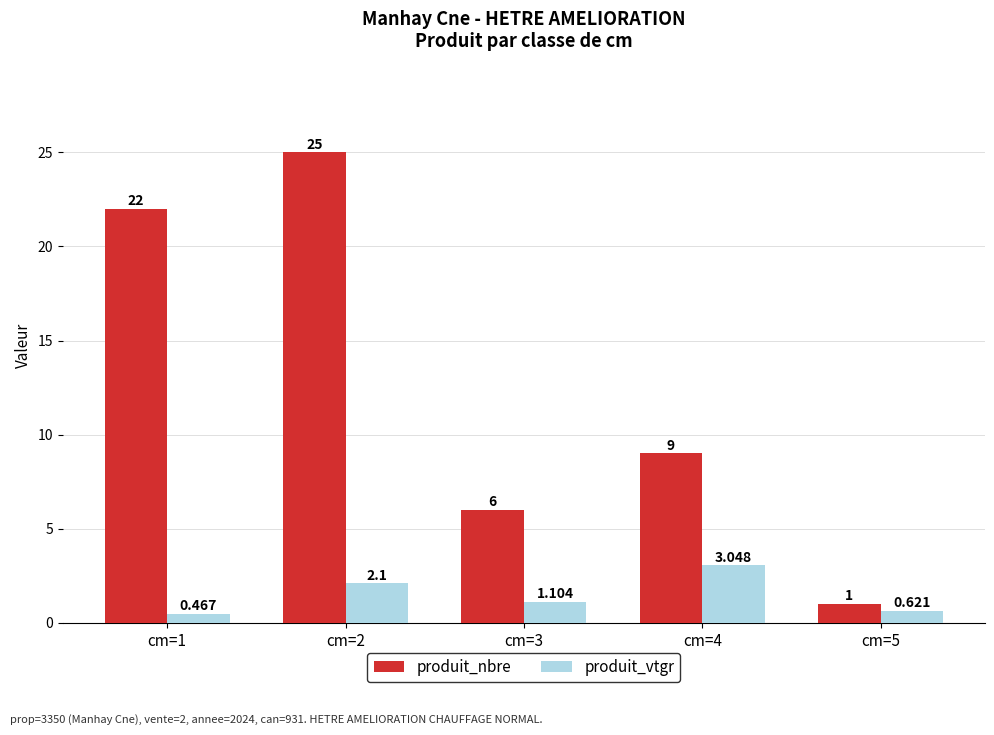

At cm=1, list the series in order from smallest to largest.

produit_vtgr, produit_nbre